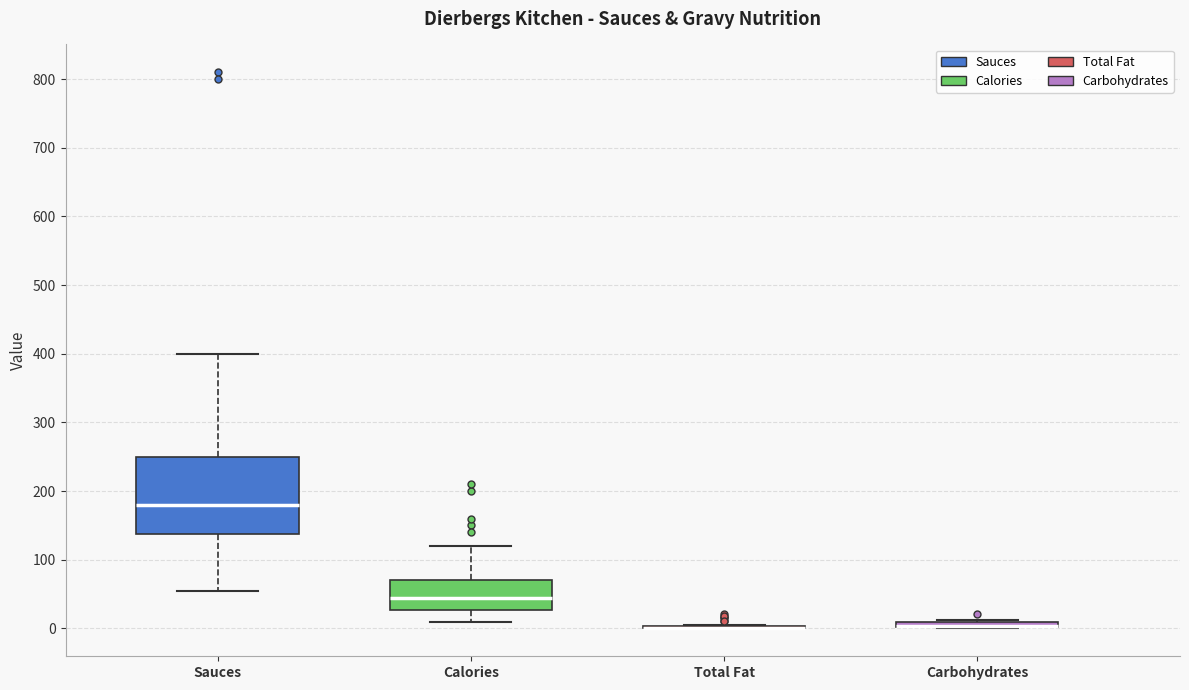

Which box is the tallest, from its lower edge to its upper edge?

Sauces